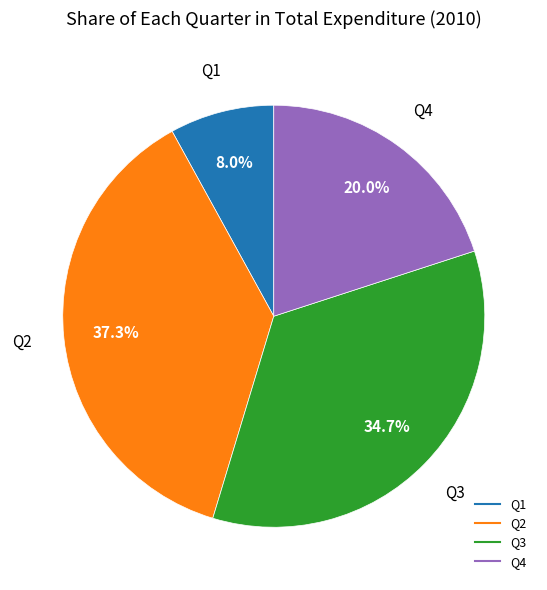

What is the smallest slice in the pie chart?

Q1